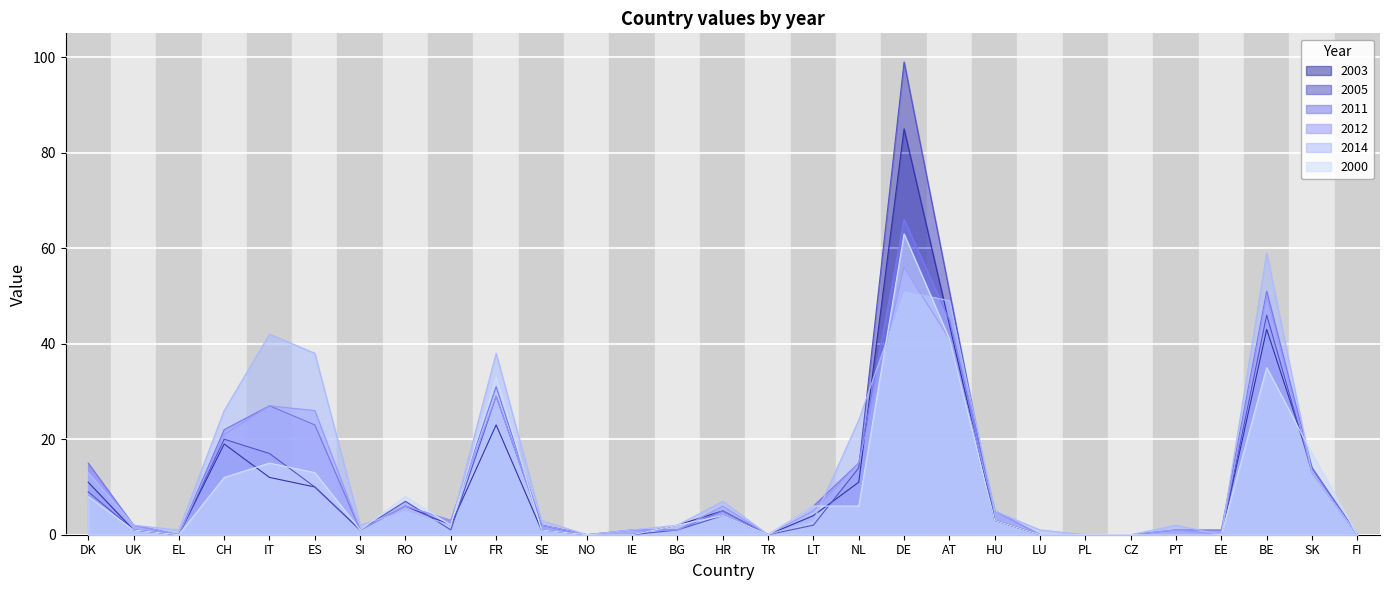

The value of 2003 at HU is 1. True or false?

False